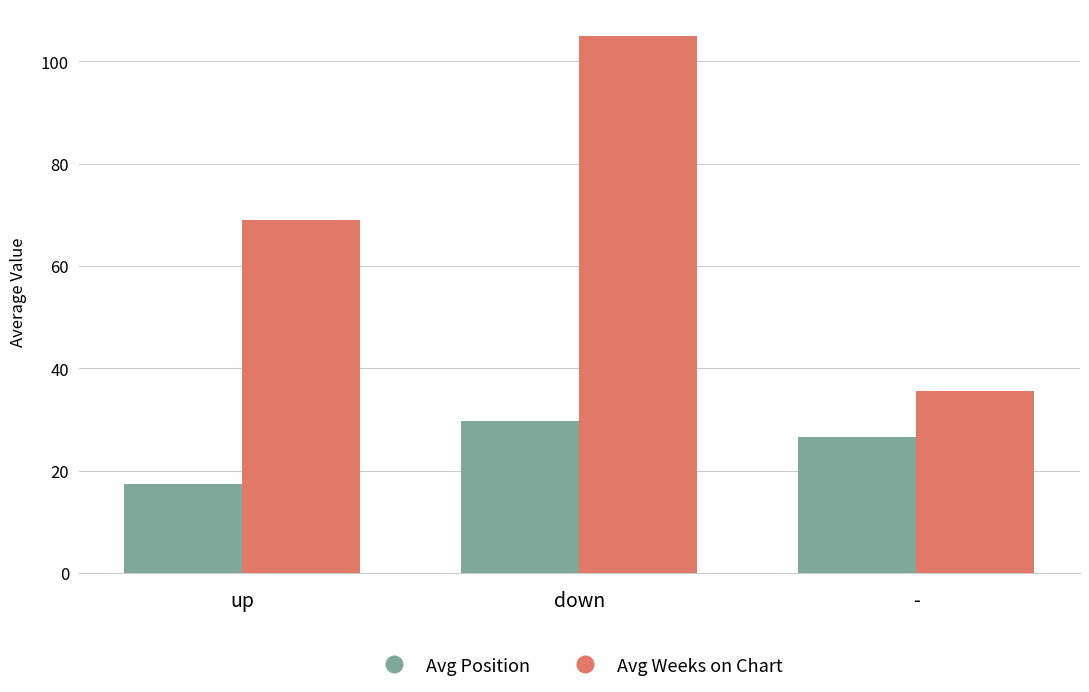

Reading left to right, list all the values displayed in this chart.

Avg Position: up=17.4	down=29.7	-=26.5
Avg Weeks on Chart: up=69.0	down=105.0	-=35.5